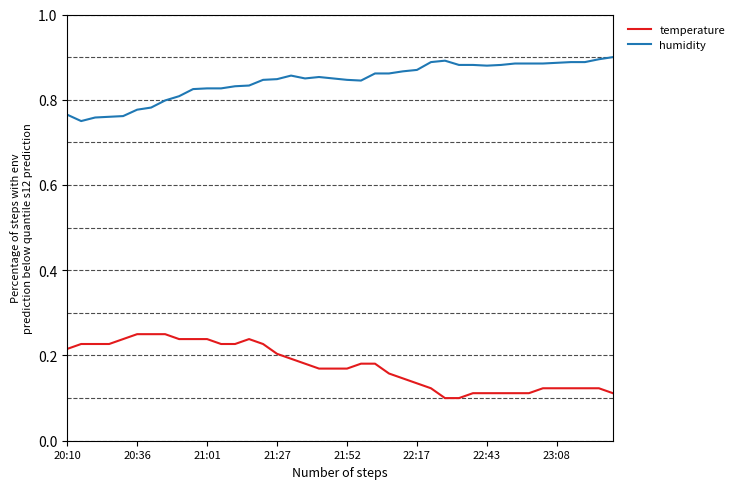

True or false: humidity and temperature intersect in this chart.

False